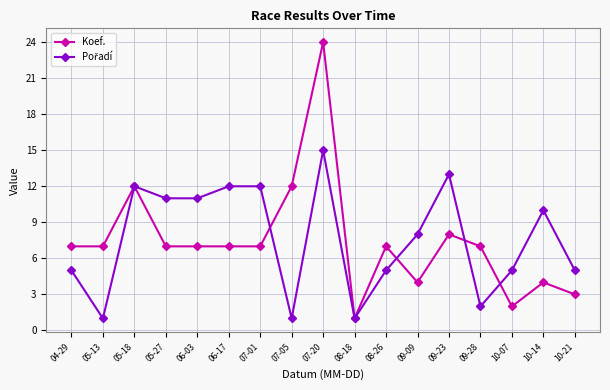

At which label does Koef. reach its minimum?

08-18